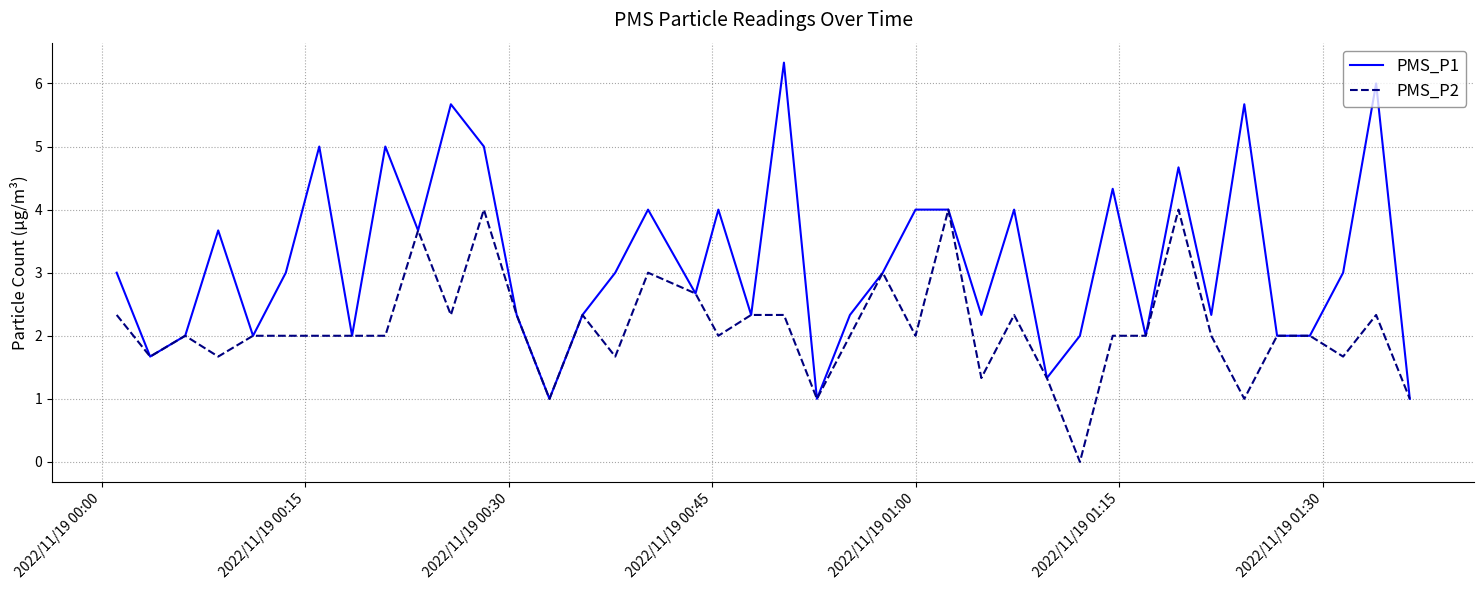

What is the maximum value shown in the chart?

6.3